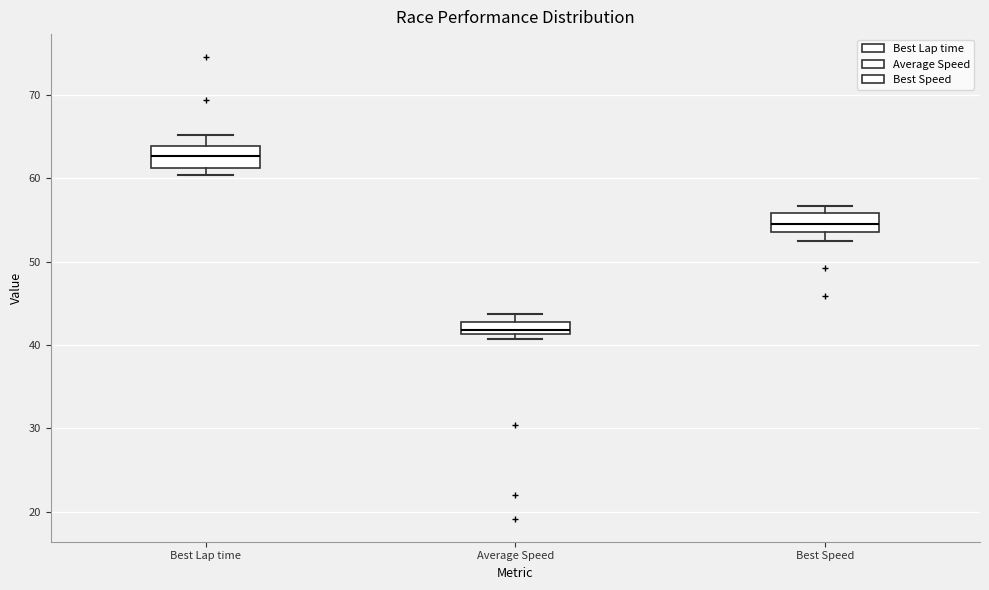

Which box has the highest median line?

Best Lap time